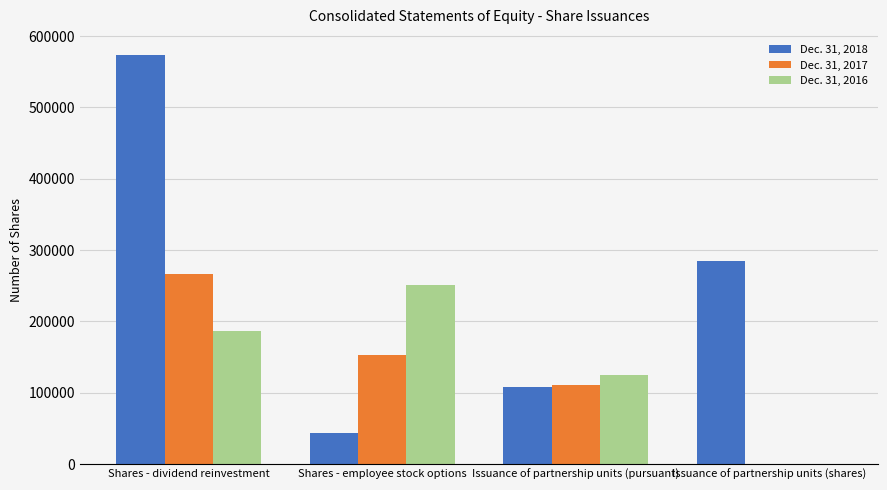

Between Shares - dividend reinvestment and Issuance of partnership units (pursuant), which series saw the biggest shift?

Dec. 31, 2018